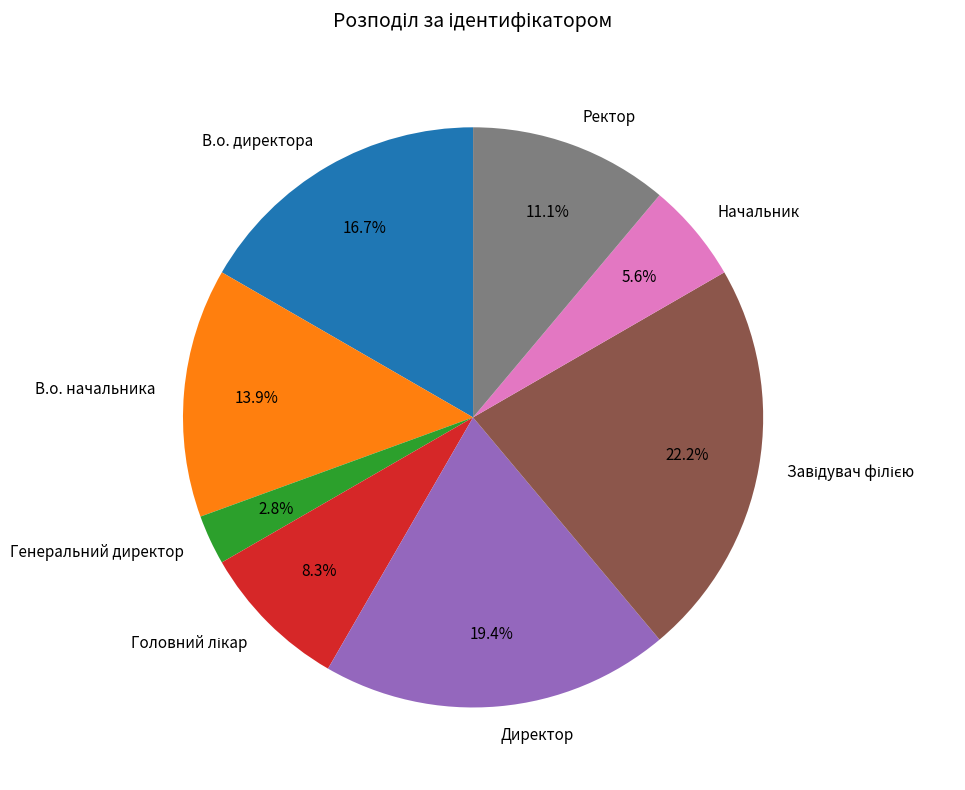

The Генеральний директор slice represents 3% of the pie. True or false?

True